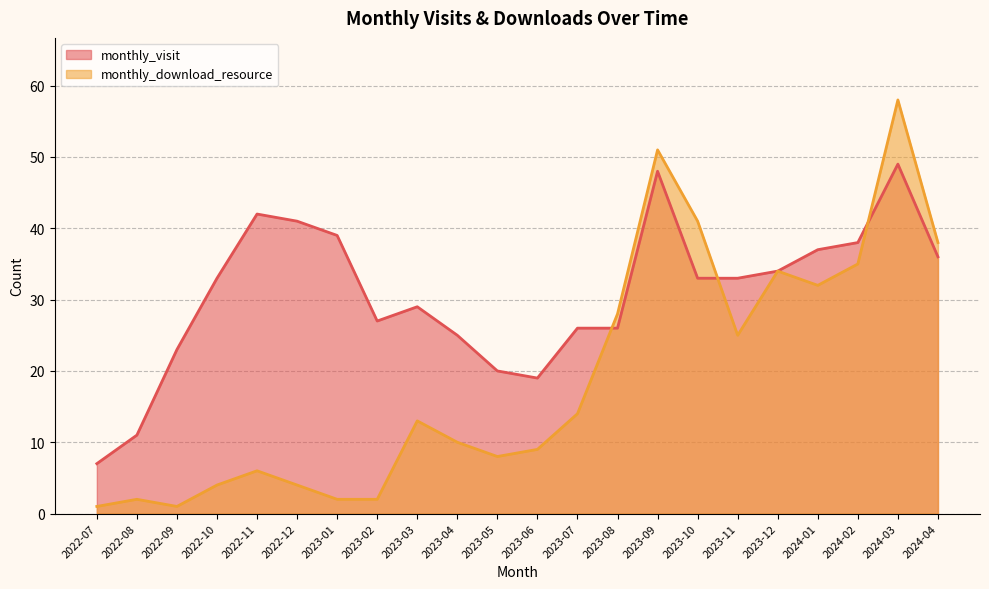

How many values in the monthly_download_resource series exceed 13?

10